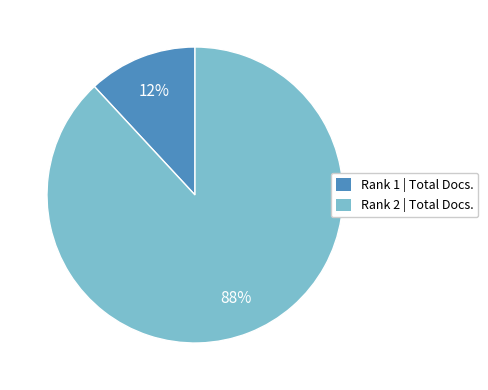

How many slices are in this pie chart?

2